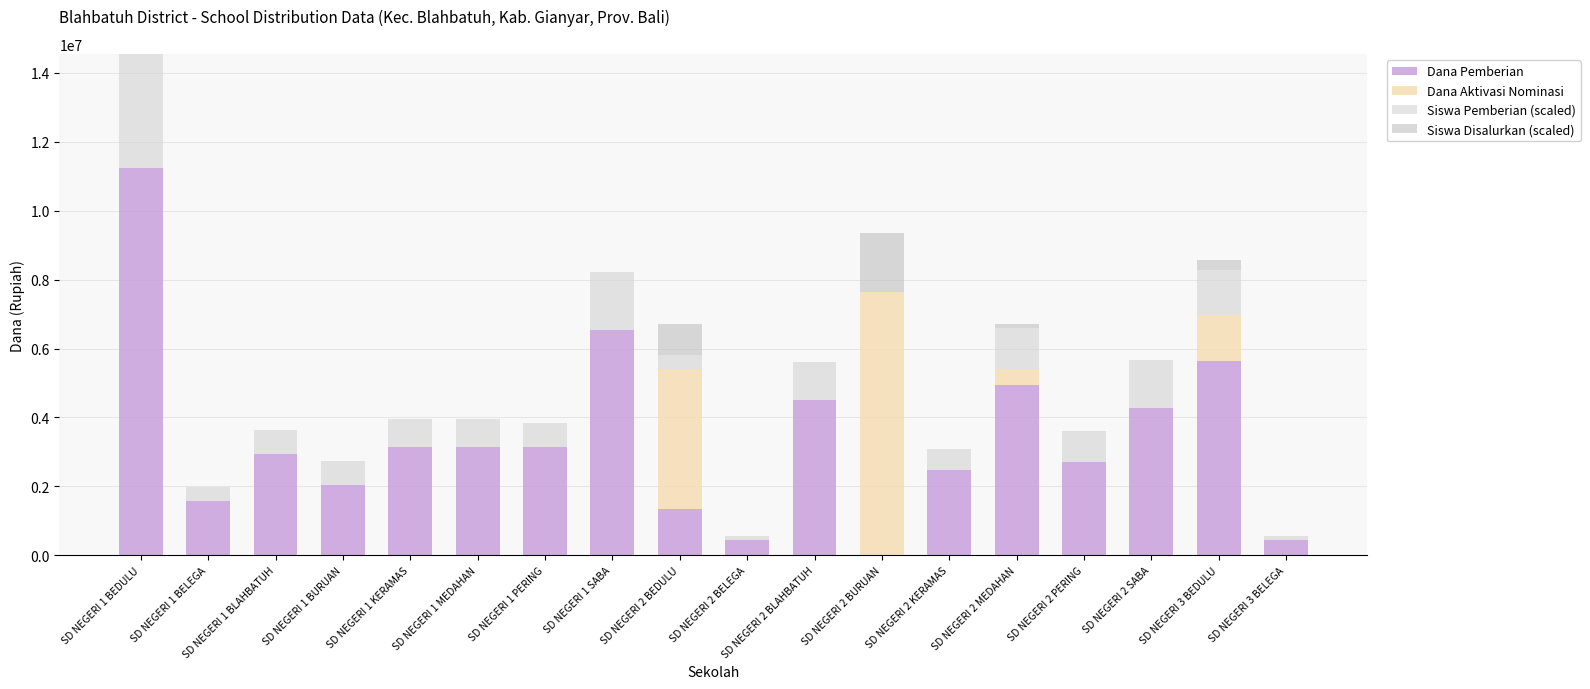

Are the bars horizontal?

No